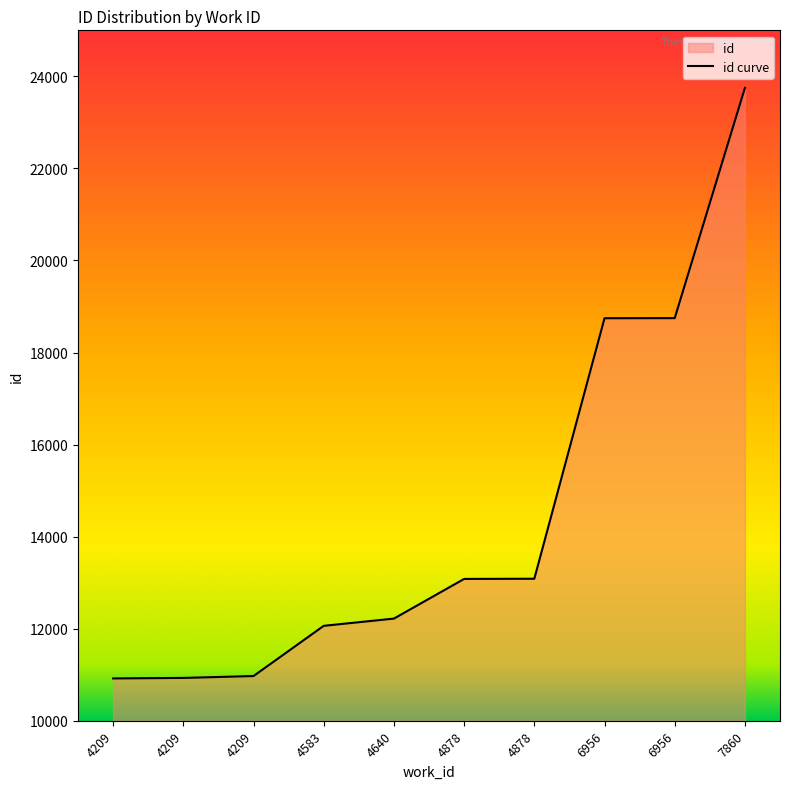

Where does the data first go above 13081?

4878